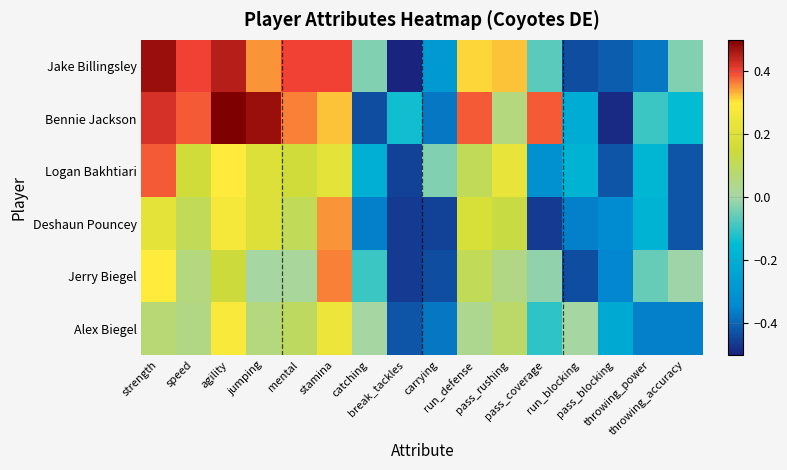

At which category does the chart reach its minimum across all series?

break_tackles